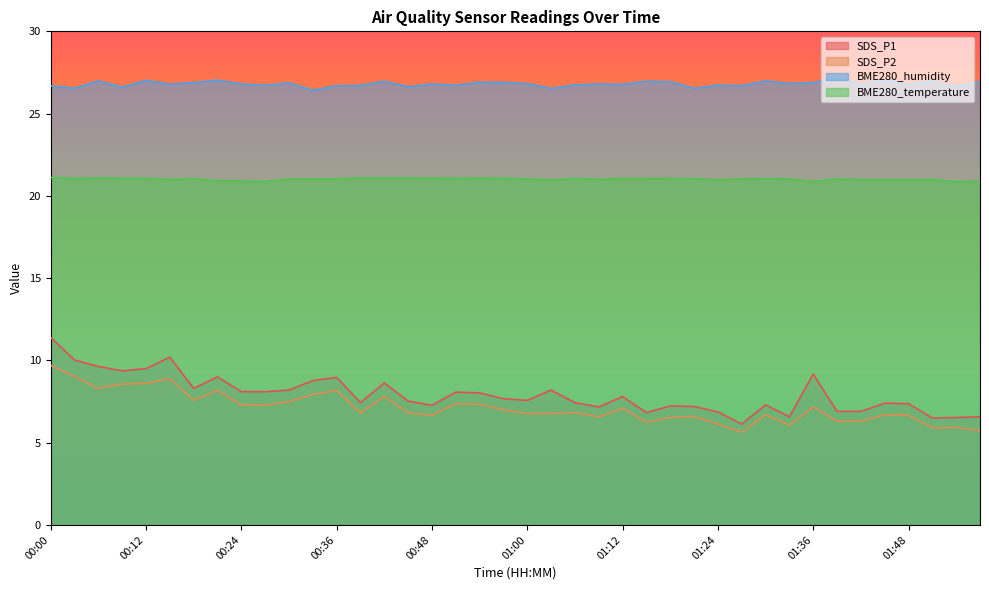

How many distinct data groups are displayed?

4